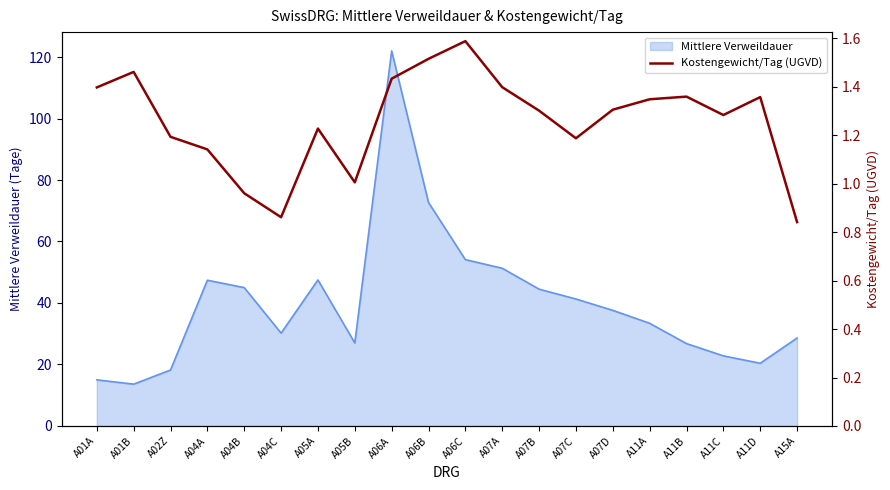

Does the chart display data point markers on the line(s)?

No